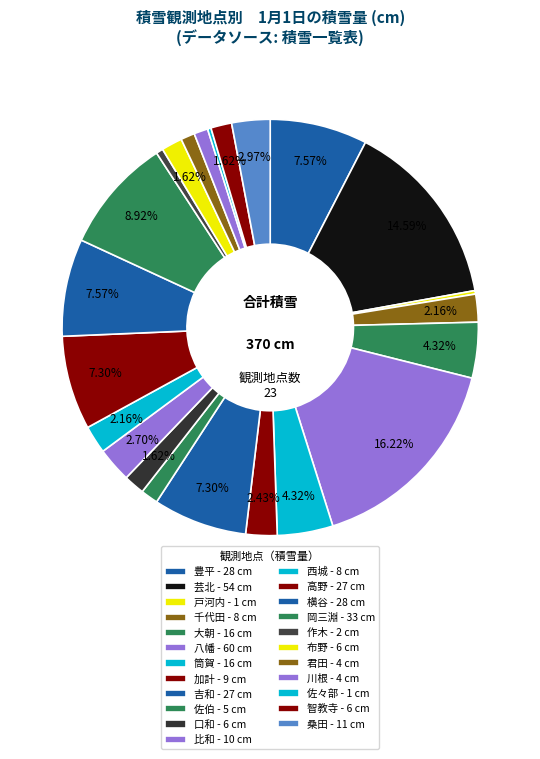

To the nearest percent, what portion does 佐伯 represent?

1%